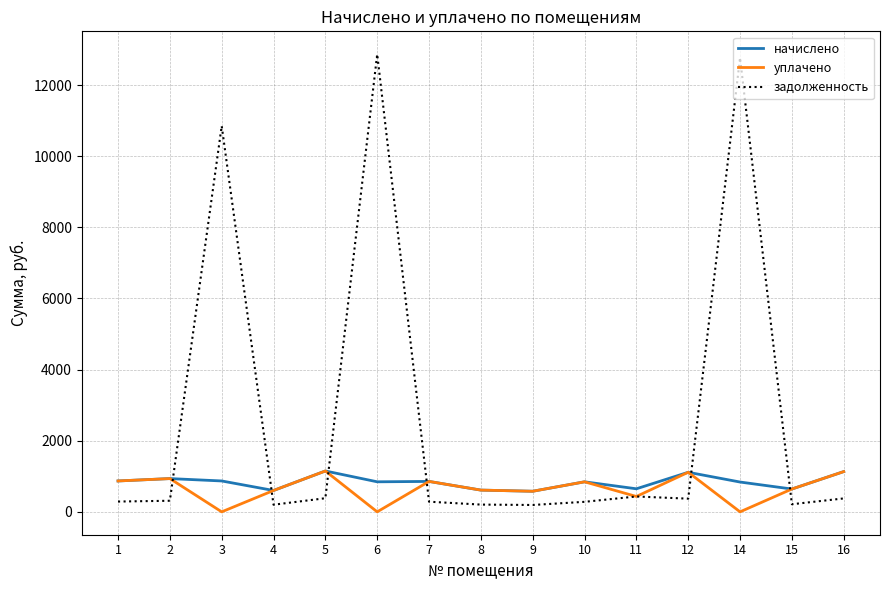

Which series has the largest total across all categories?

задолженность